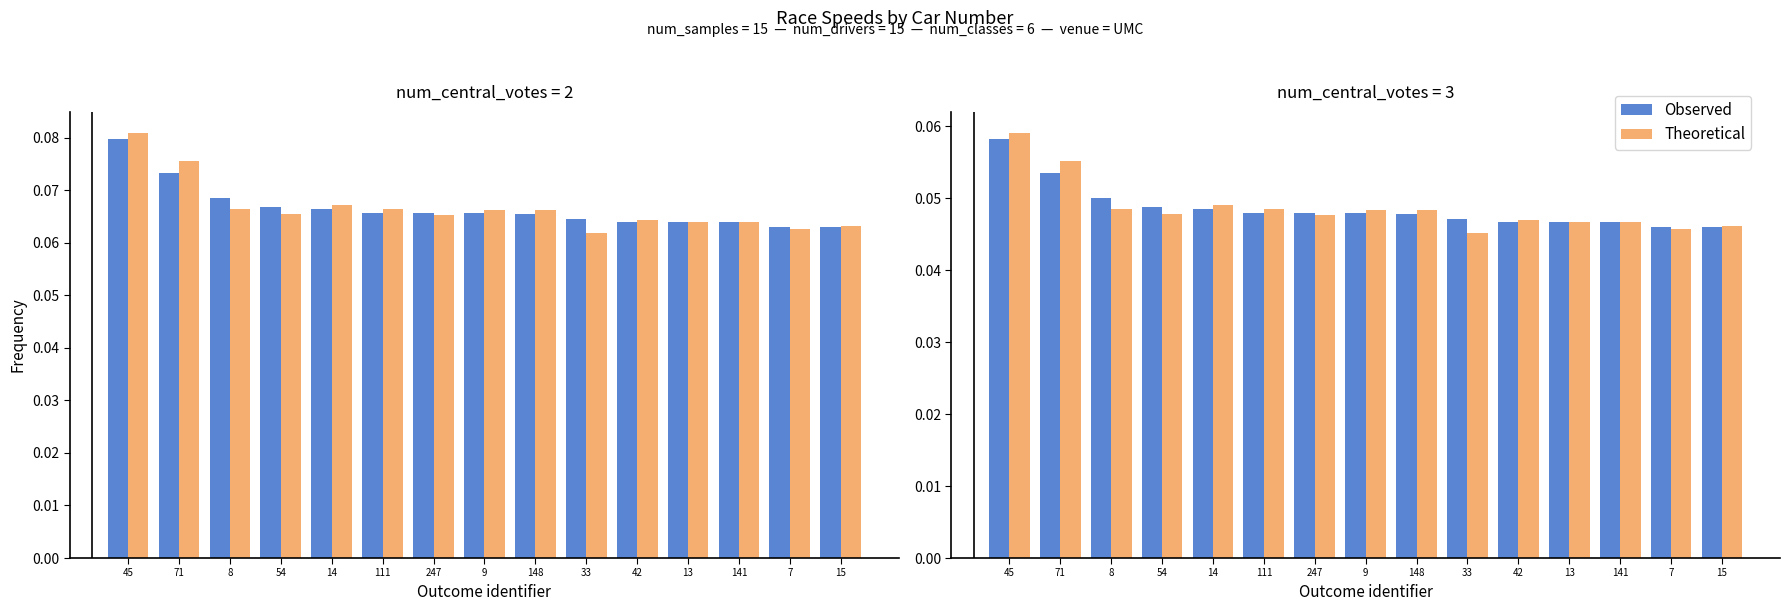

At how many categories does at least one series exceed 0?

15